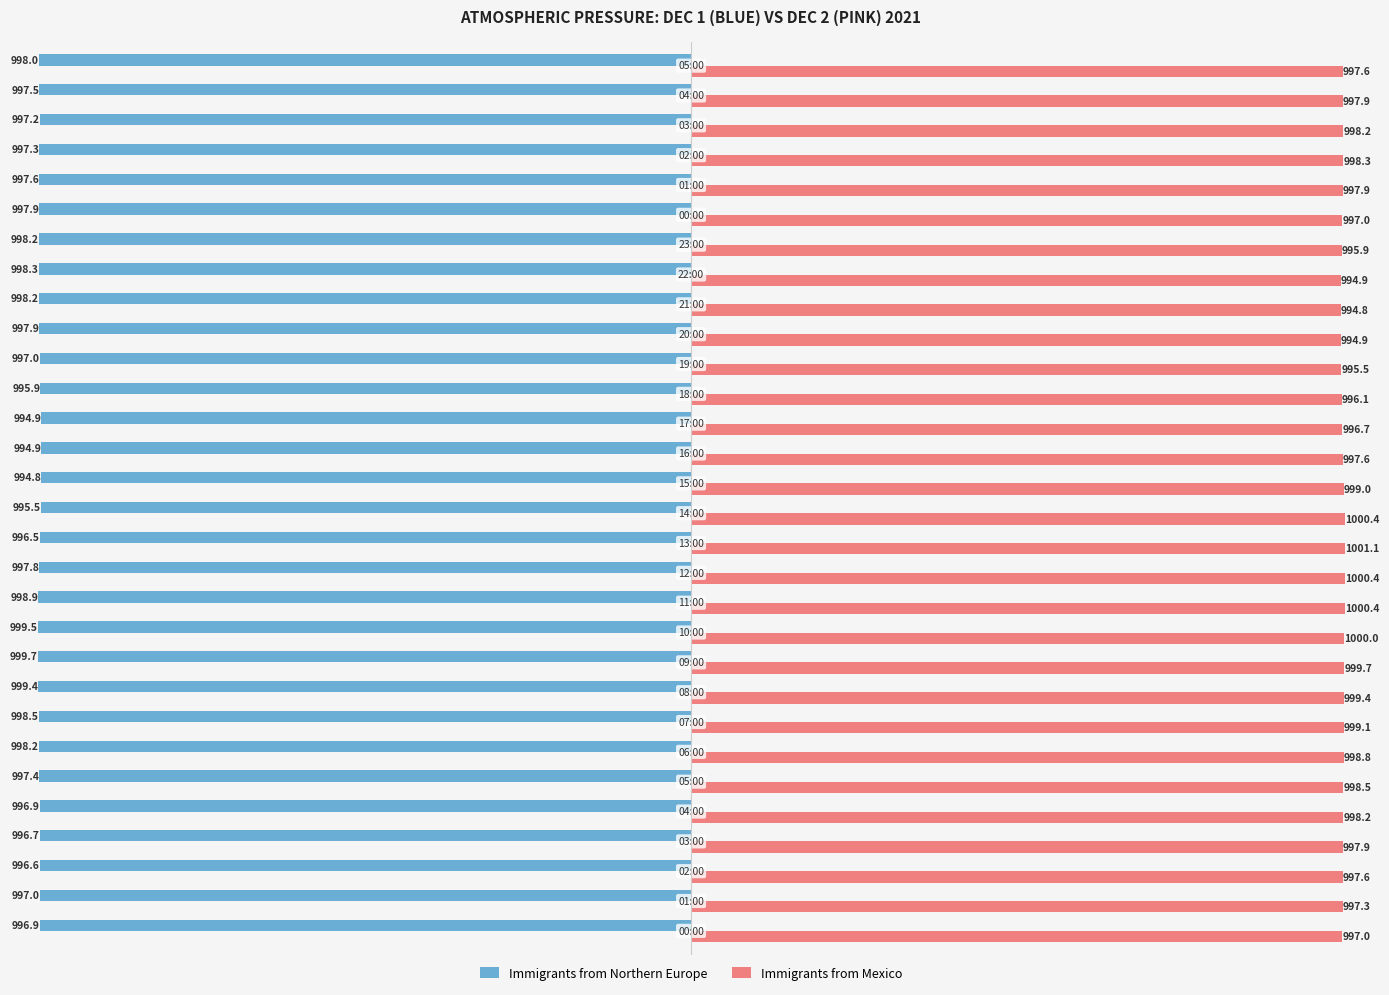

What is the maximum value for Immigrants from Mexico?

1001.1